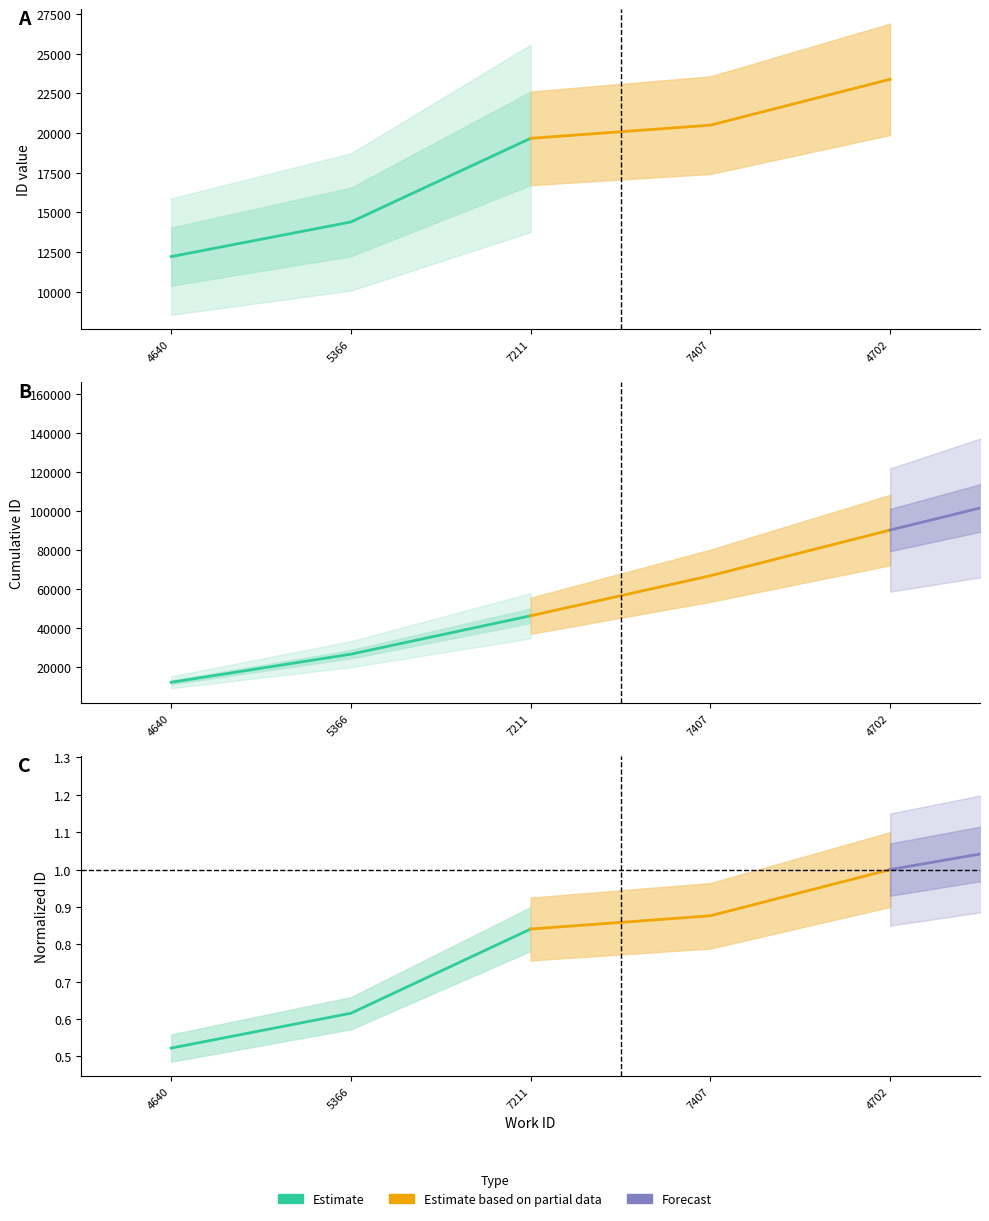

What is the difference between the highest and lowest values at 4640?

0.5